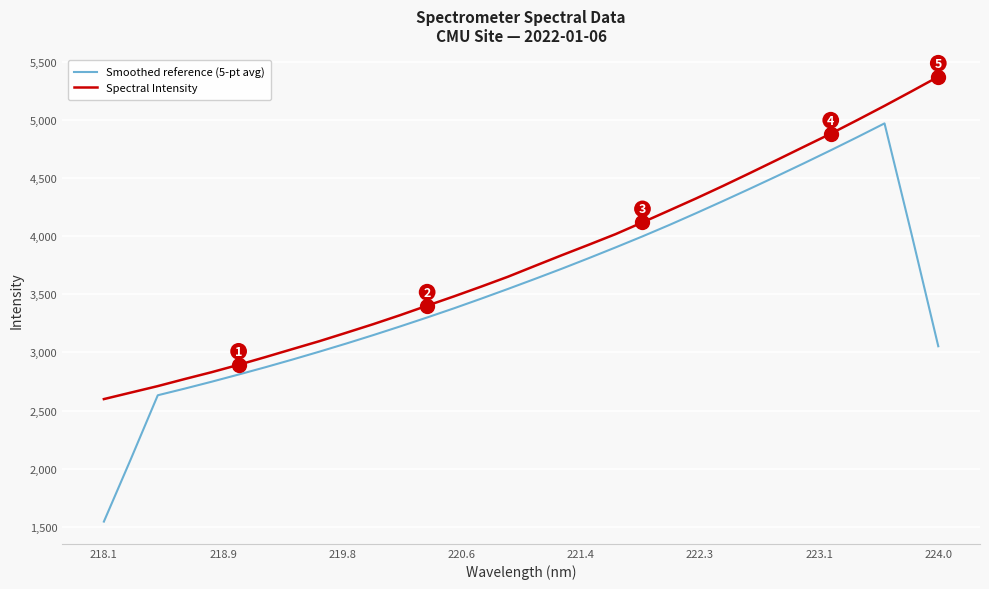

Which series has the largest range (max minus min)?

Smoothed reference (5-pt avg)